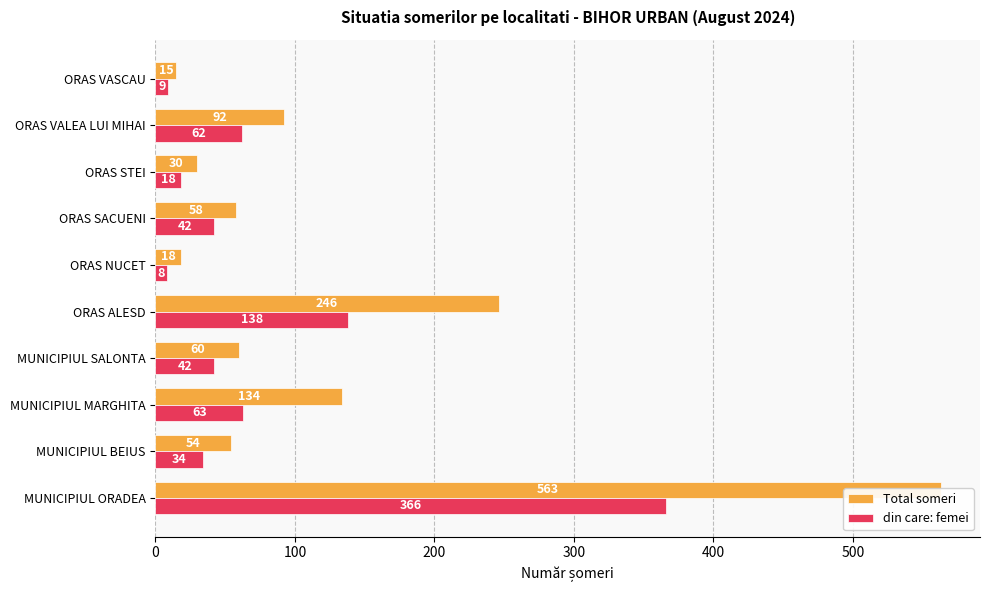

What is the difference between the maximum and minimum values in the din care: femei series?

358